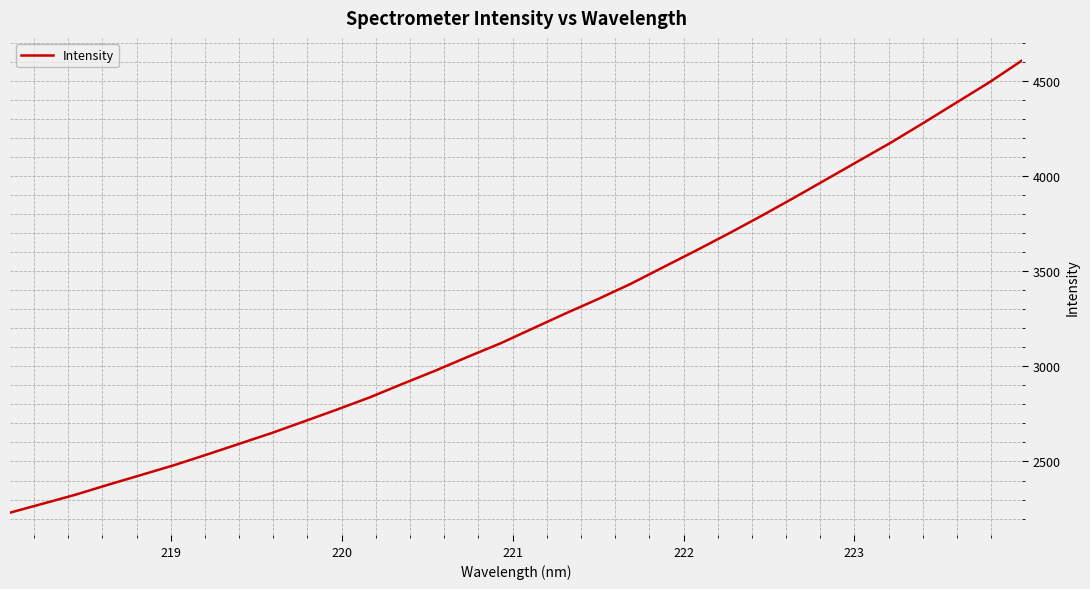

What is the smallest value displayed?

2231.1